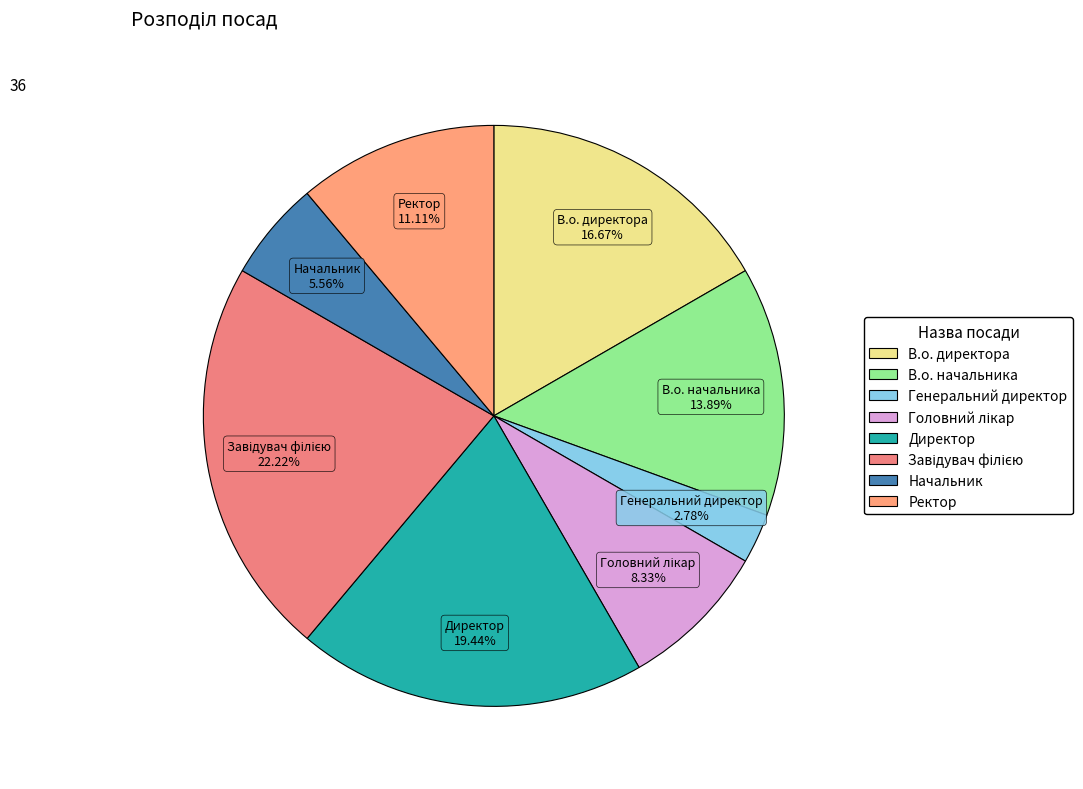

Approximately how many times larger is the value at Директор compared to В.о. начальника?

1.4